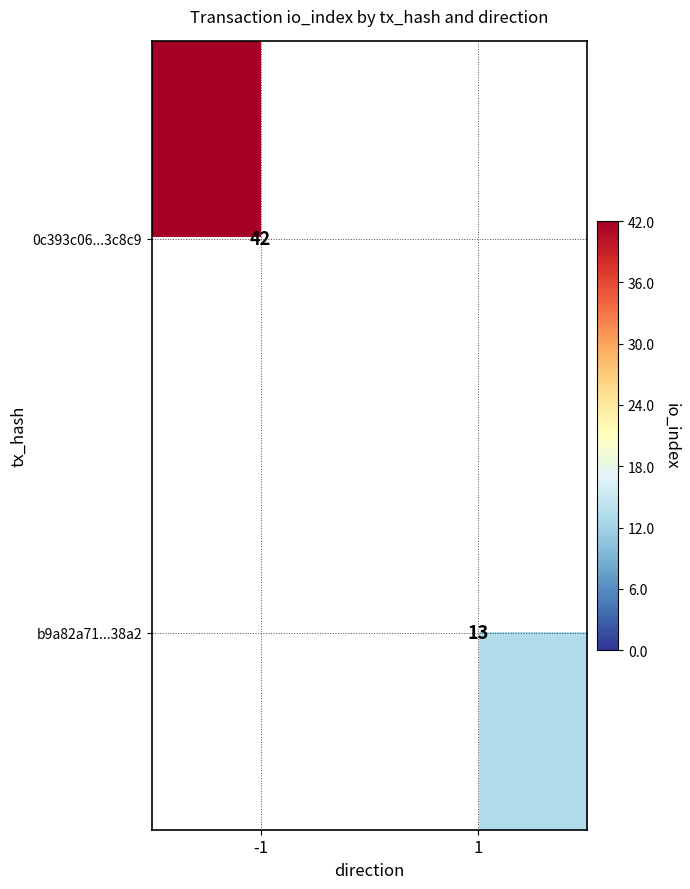

True or false: b9a82a71...38a2 has a value of 13 at 1.

True